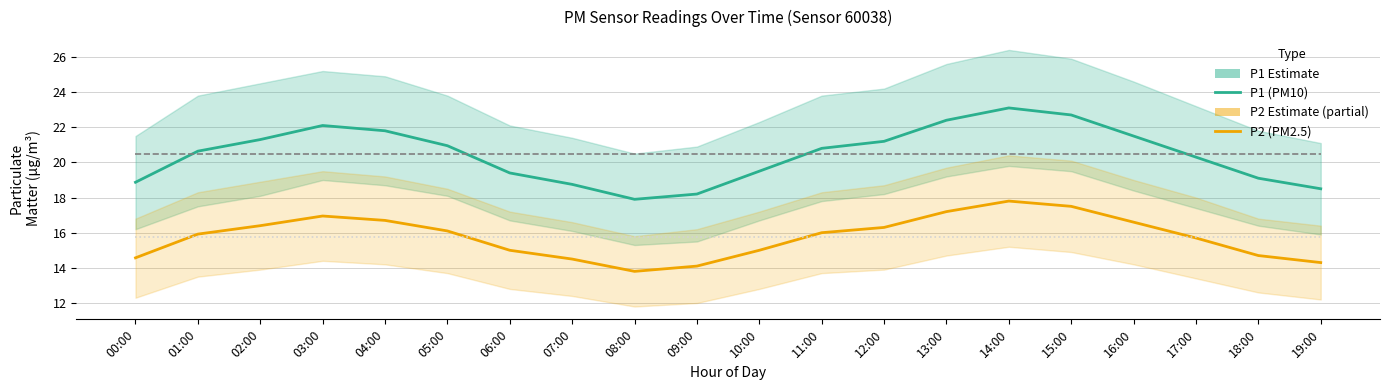

What is the value of the P2 mean point at the 8th from the left?

15.8